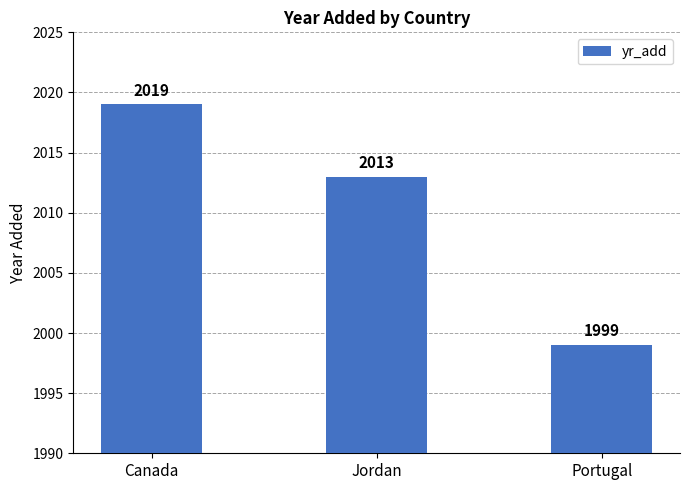

At which category does the chart reach its peak across all series?

Canada